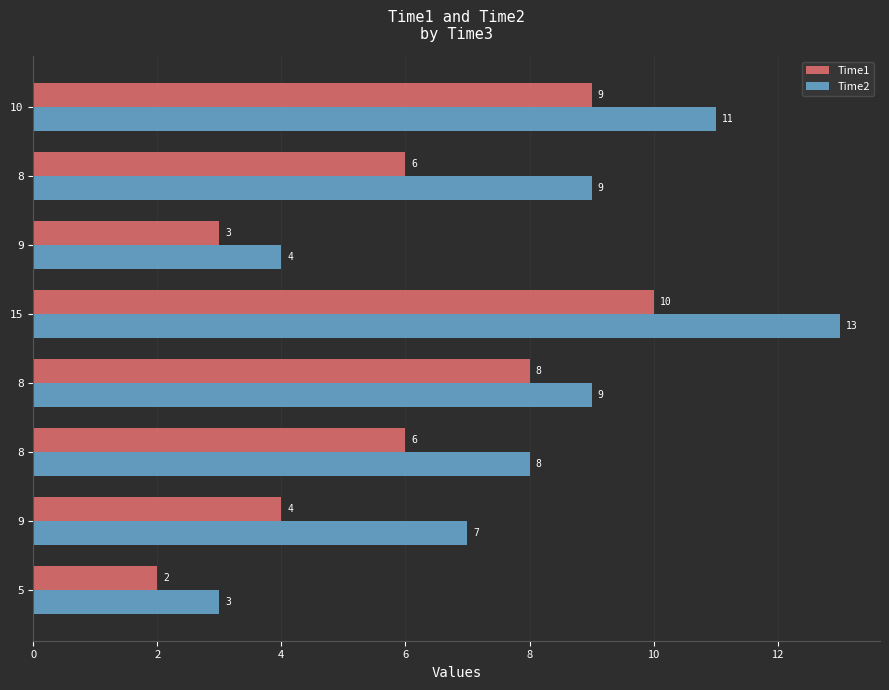

What is the value of the Time2 bar at the 5th from the left?

13